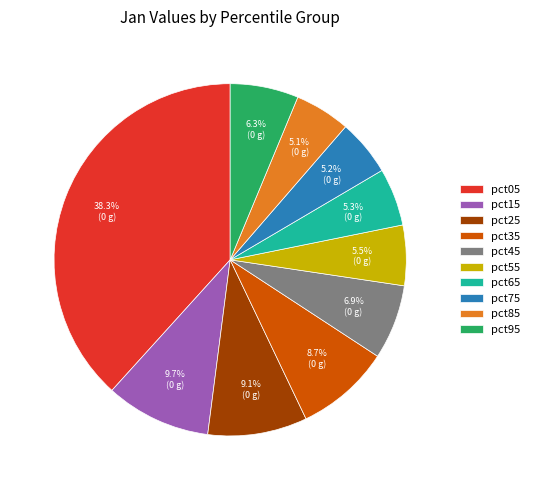

The pct15 slice represents 4% of the pie. True or false?

False